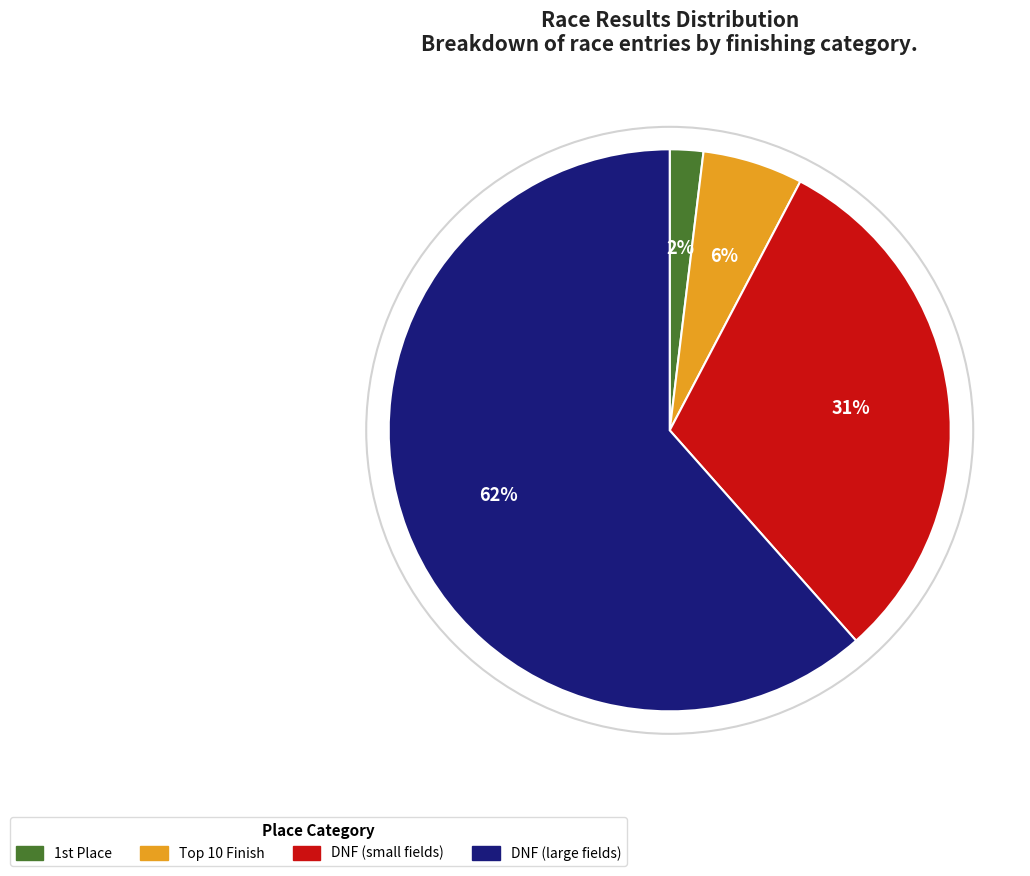

Is there any slice that represents more than half of the pie?

Yes